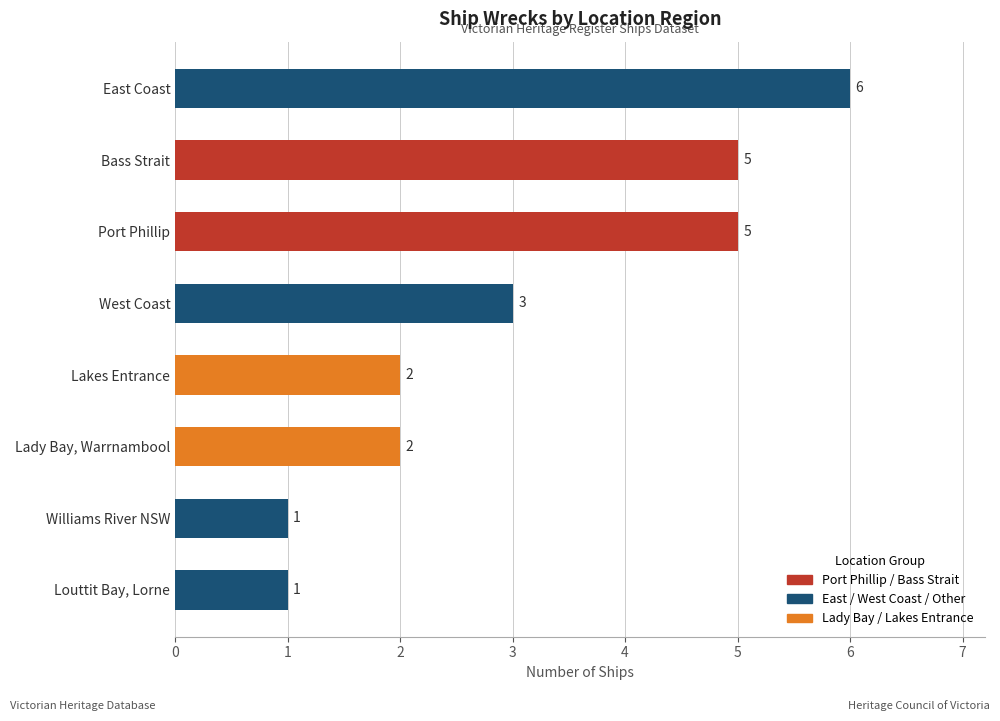

How many values are between 2 and 5?

5